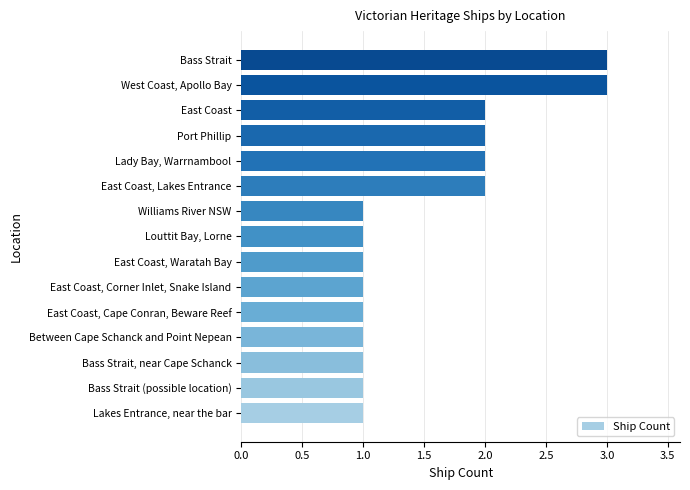

True or false: the data shows 1 at Between Cape Schanck and Point Nepean.

True